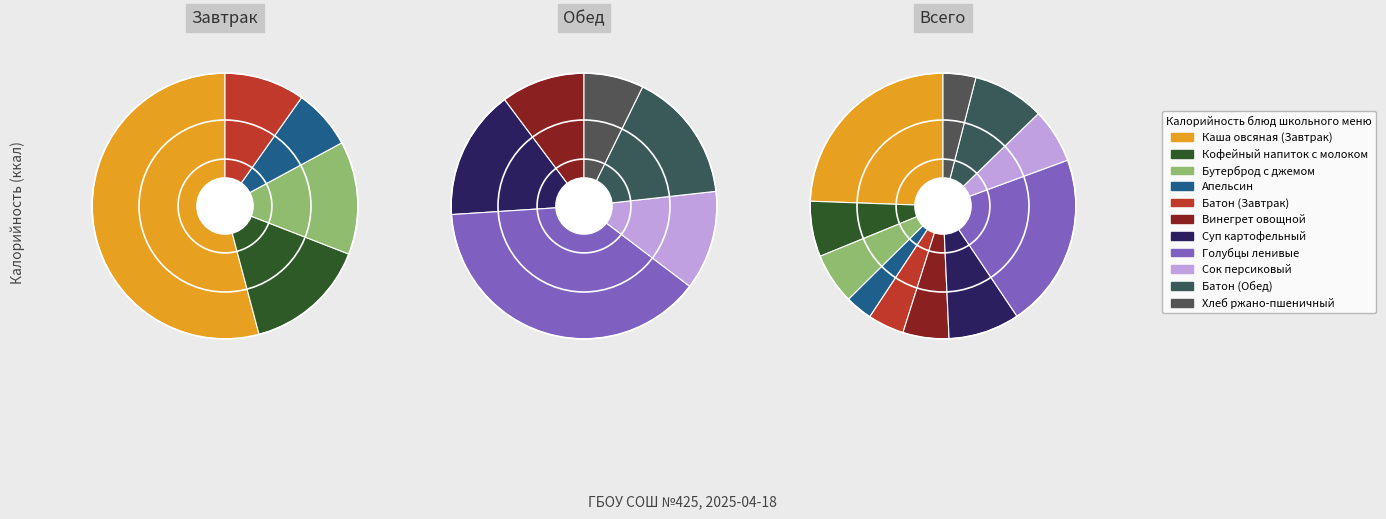

How many segments does this pie chart have?

11